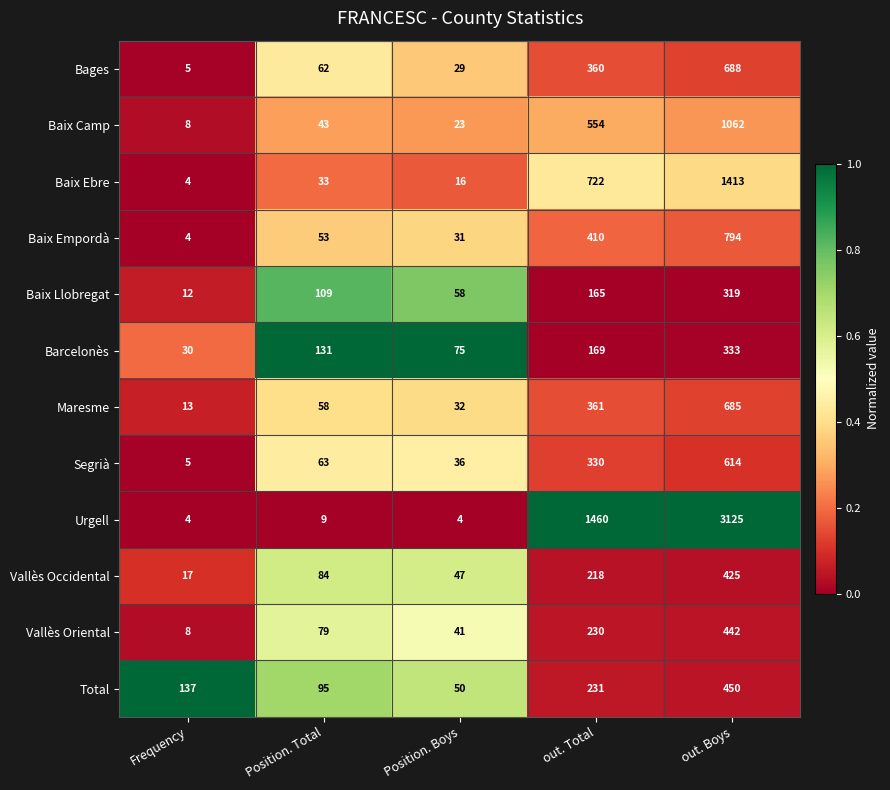

Count the number of data series in this chart.

12